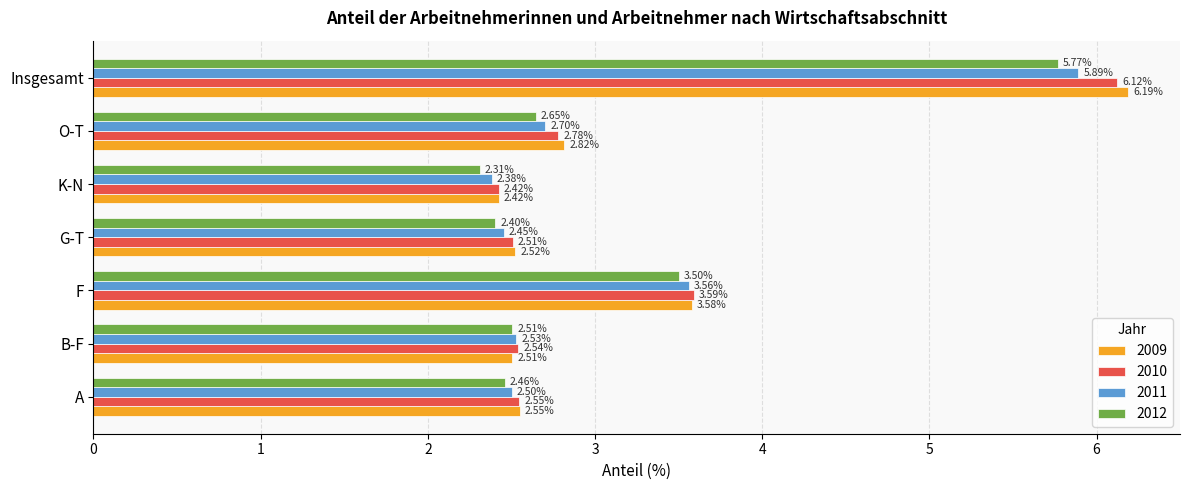

Which series has the widest spread of values?

2009